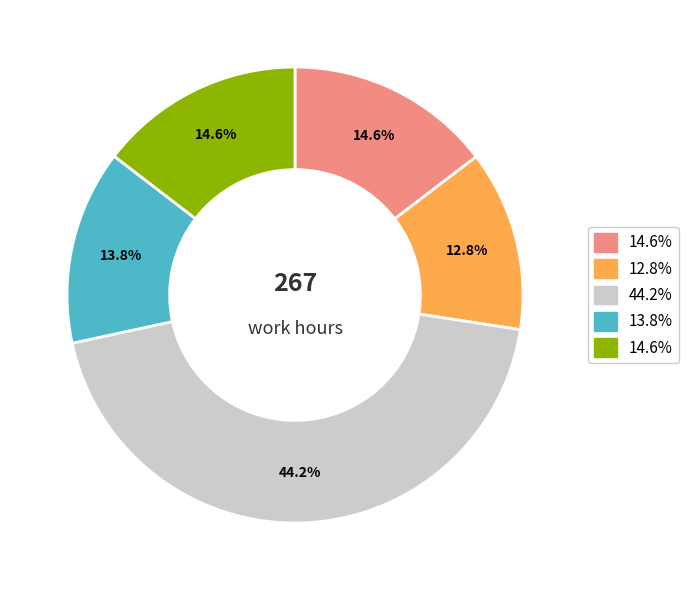

Count the number of slices in the pie.

5